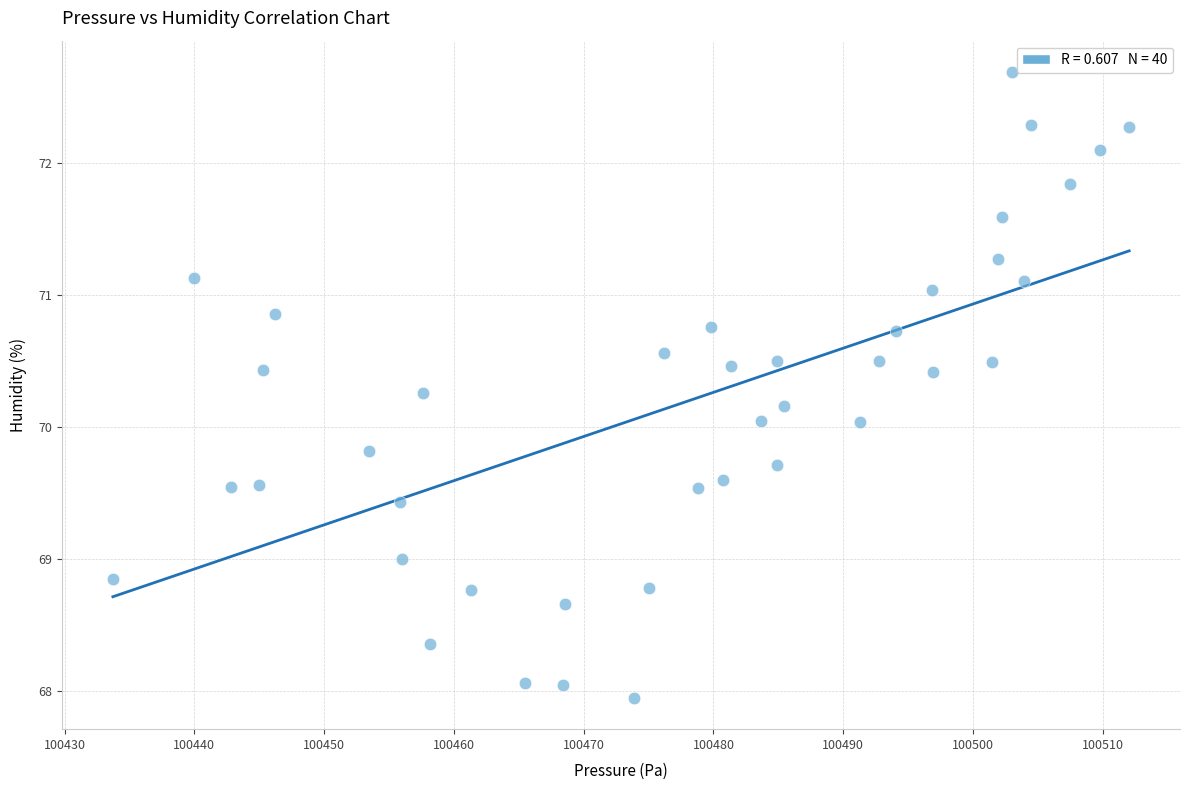

What is the range of X values (max minus min)?

78.3